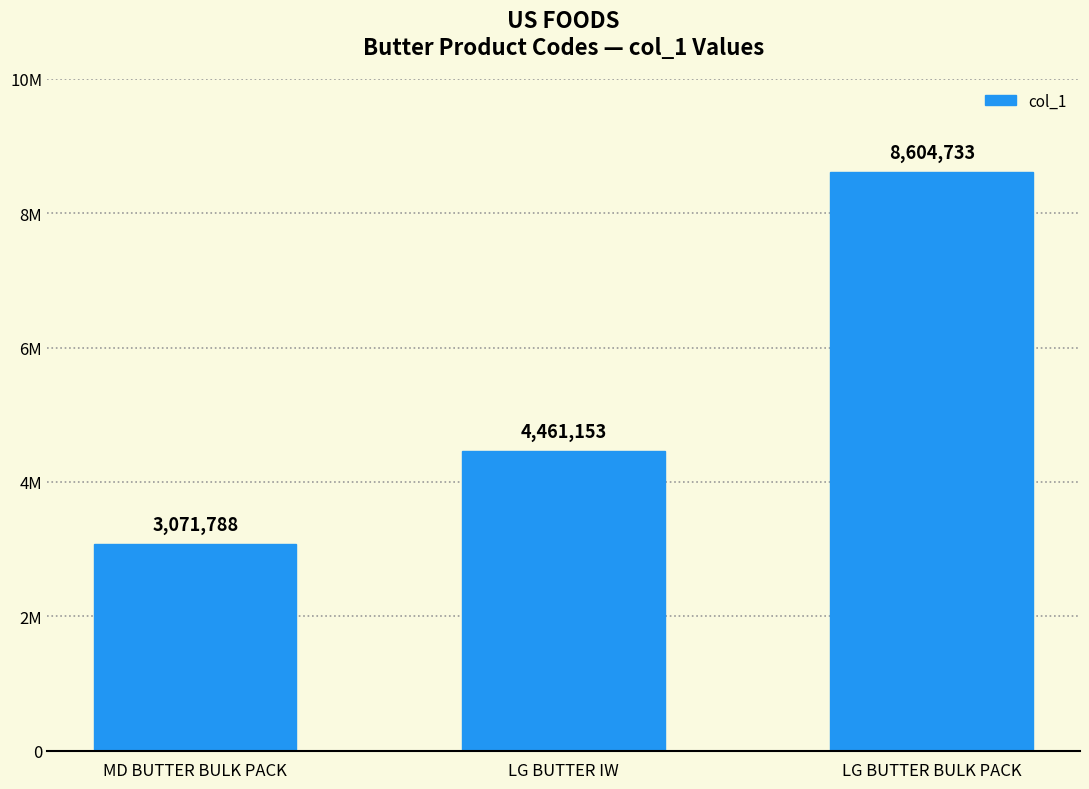

List the labels in order of value, smallest first.

MD BUTTER BULK PACK, LG BUTTER IW, LG BUTTER BULK PACK